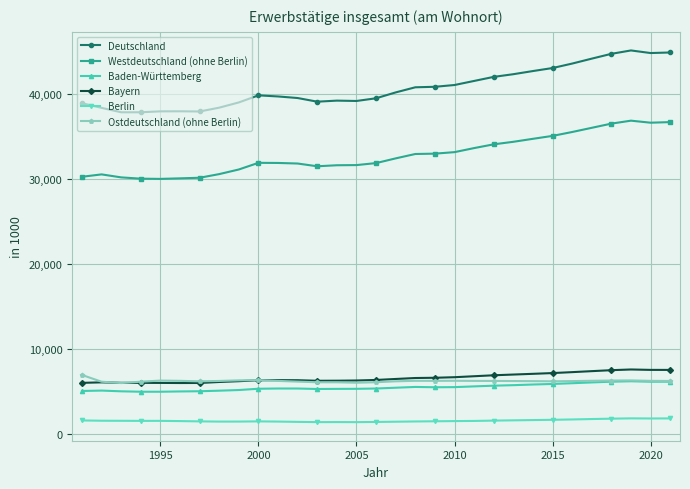

What is the value of the Bayern point at the 15th from the left?

6343.1